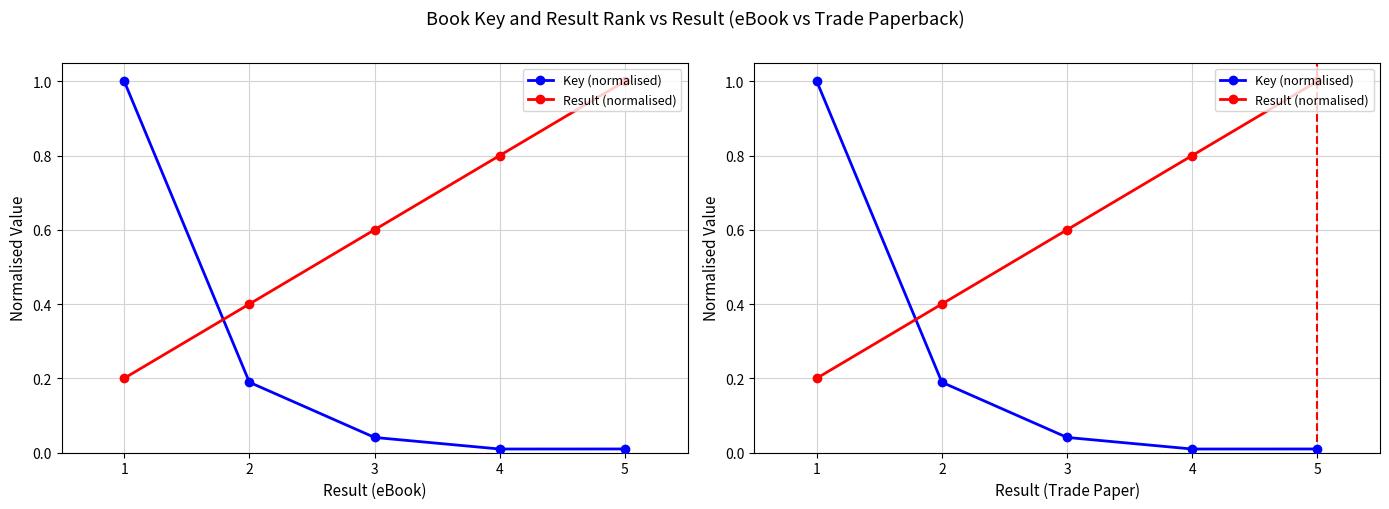

What are all the series names shown in the legend?

Key (normalised), Result (normalised)